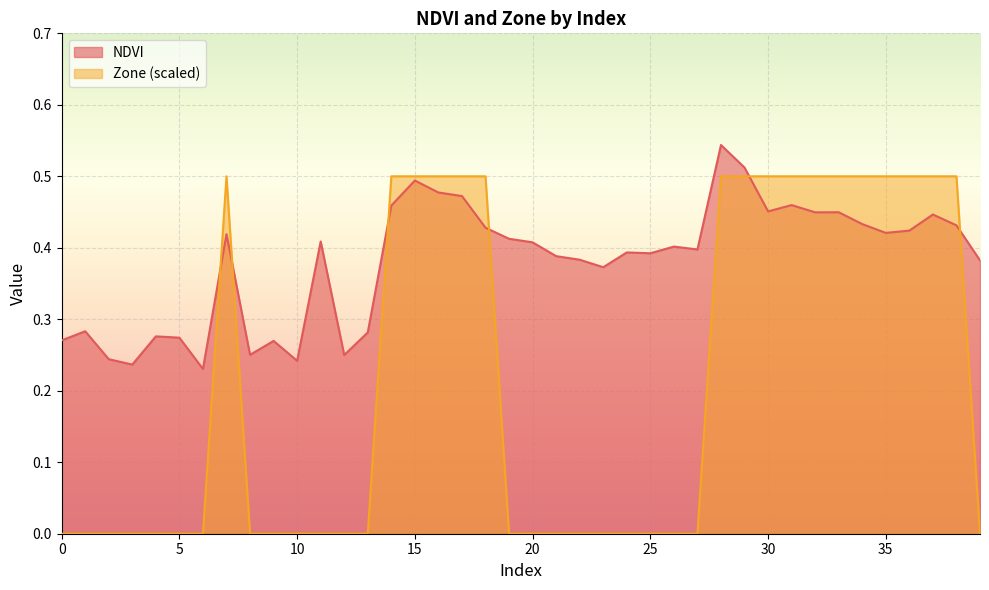

What is the spread (max minus min) of values at 21?

0.4